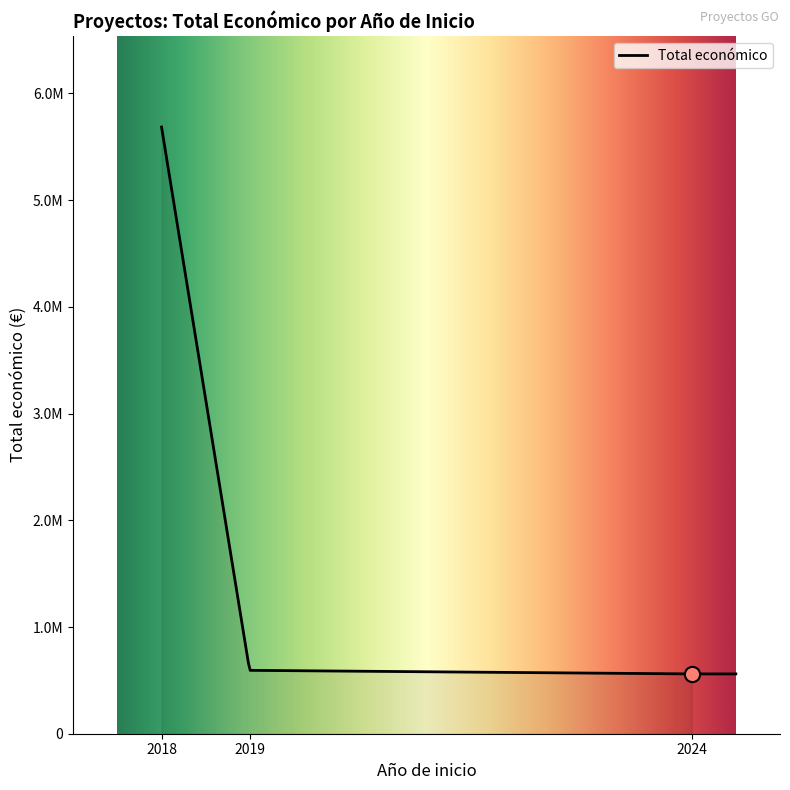

Between 2019 and 2024, which is larger?

2019